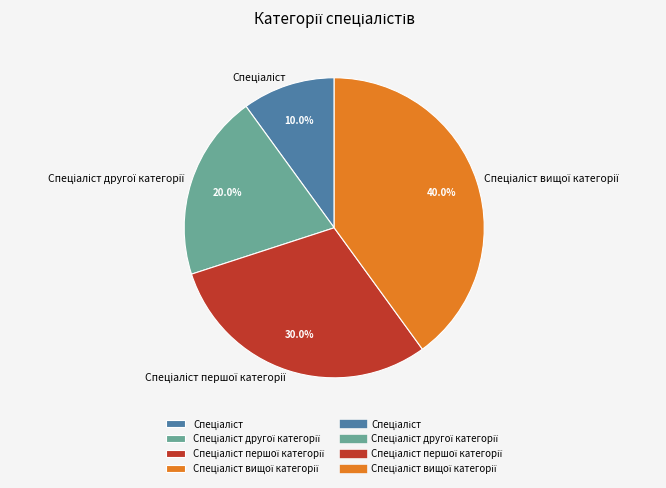

How many segments does this pie chart have?

4